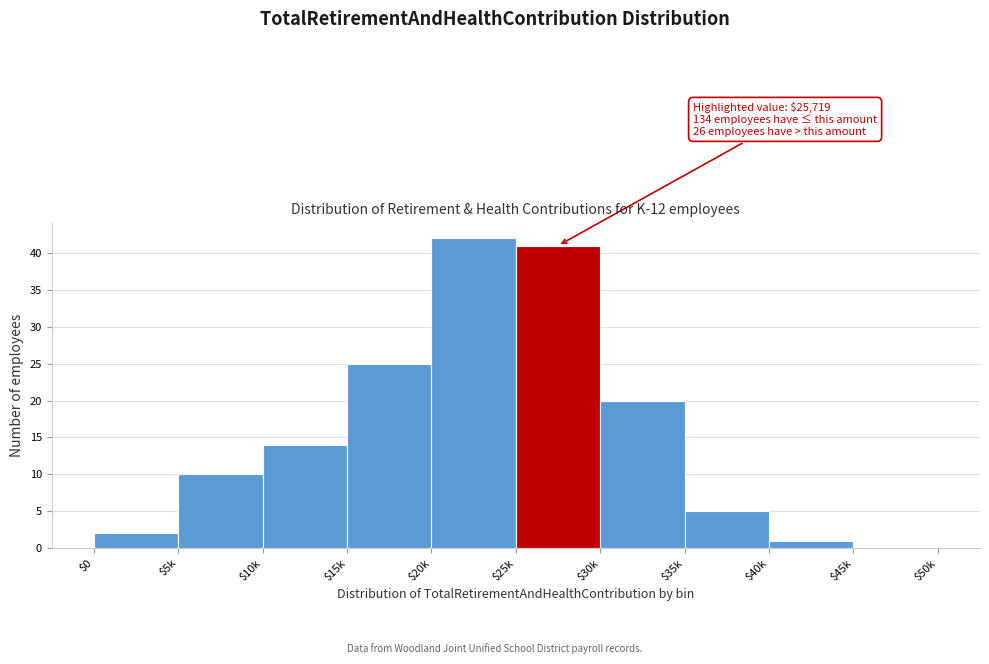

What is the greatest value displayed?

42